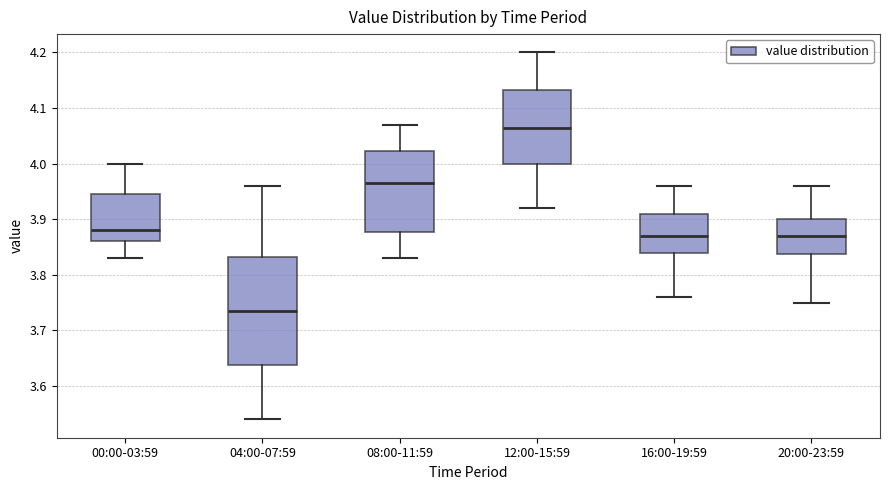

Comparing the boxes themselves (not the whiskers), which one is the tallest?

04:00-07:59